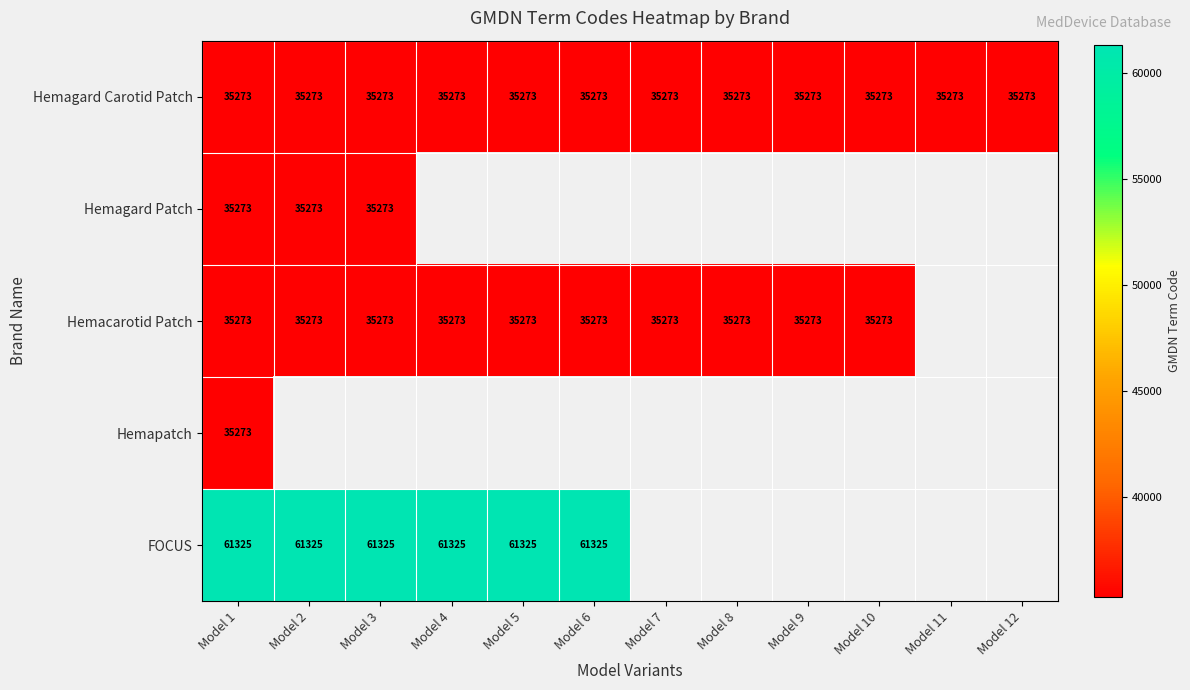

What is the sum of the Hemacarotid Patch values at Model 8 and Model 9?

70546